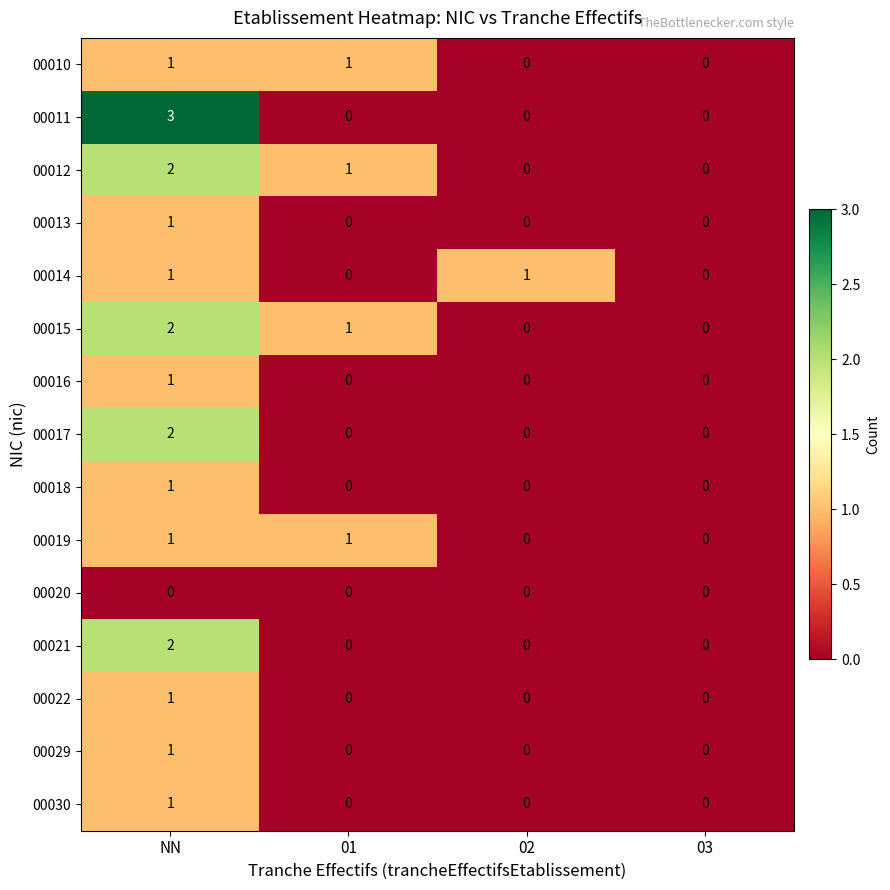

At which category is the sum across all series the highest?

NN